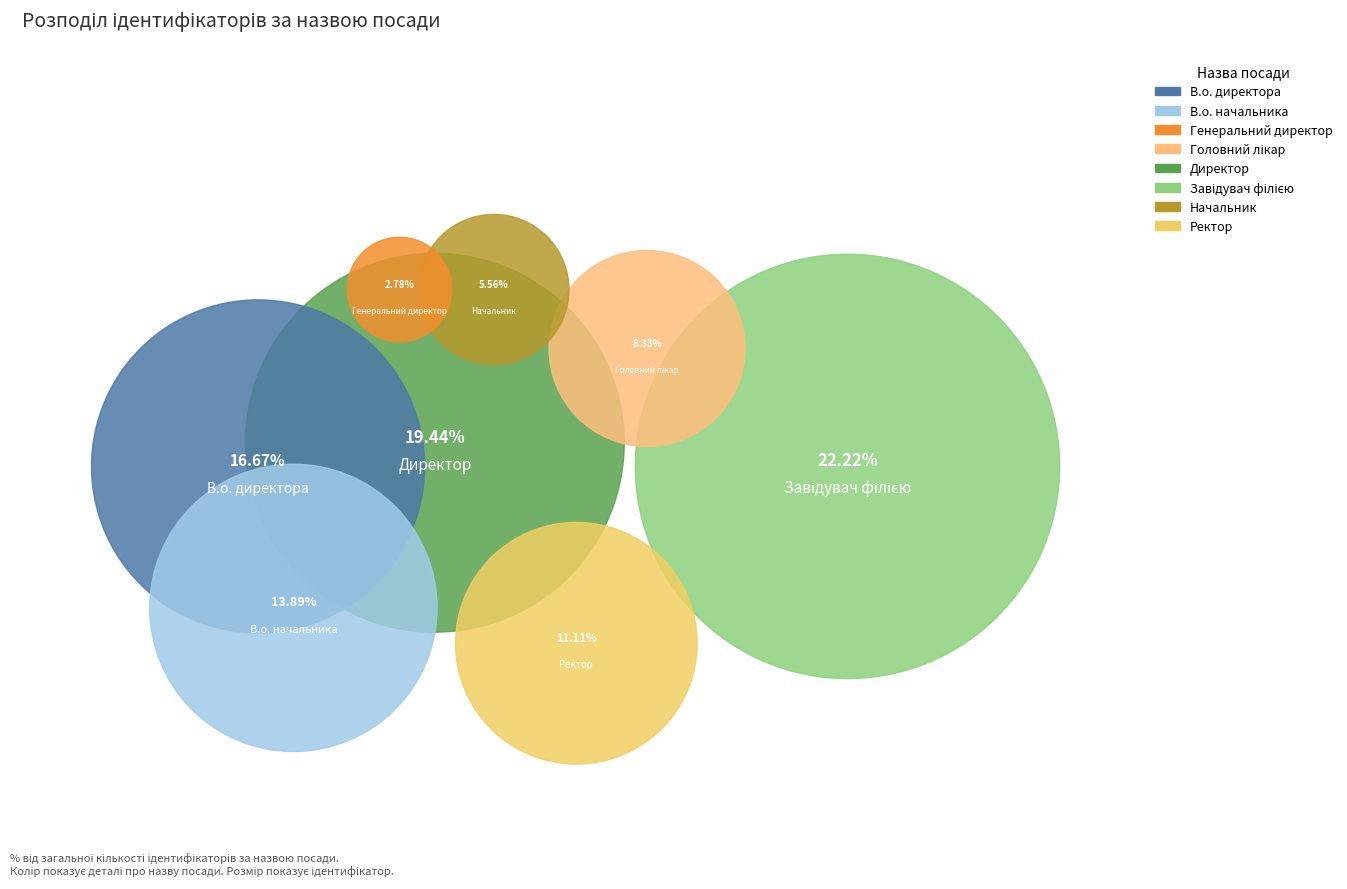

What portion of the pie excludes Начальник?

94.4%